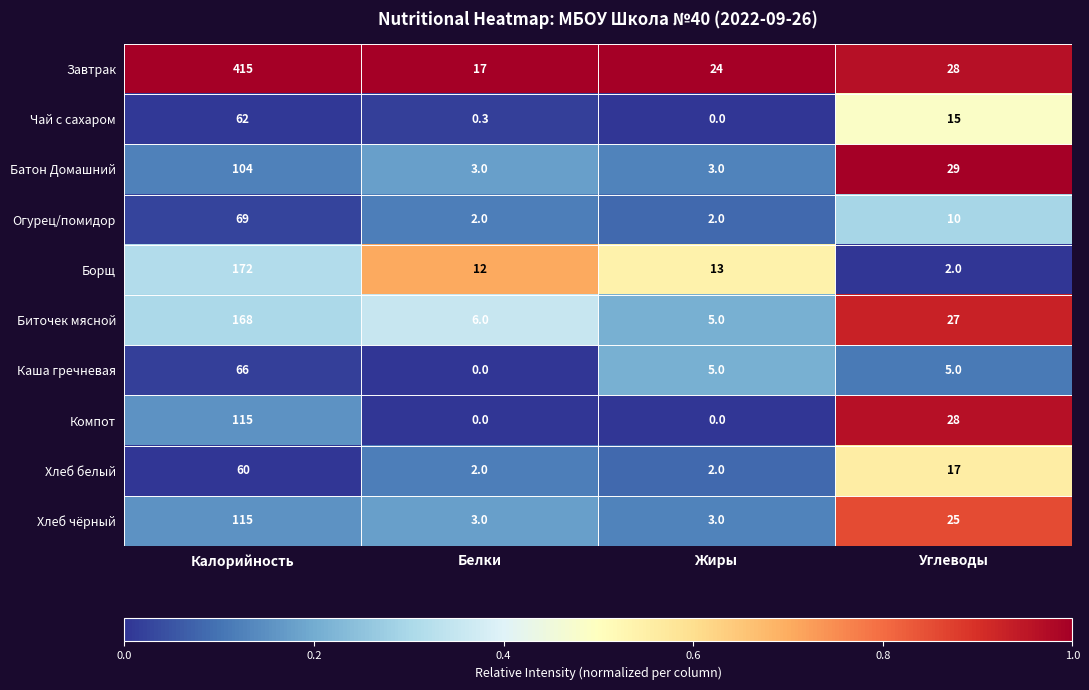

Rank the categories by Биточек мясной value from lowest to highest.

Жиры, Белки, Углеводы, Калорийность